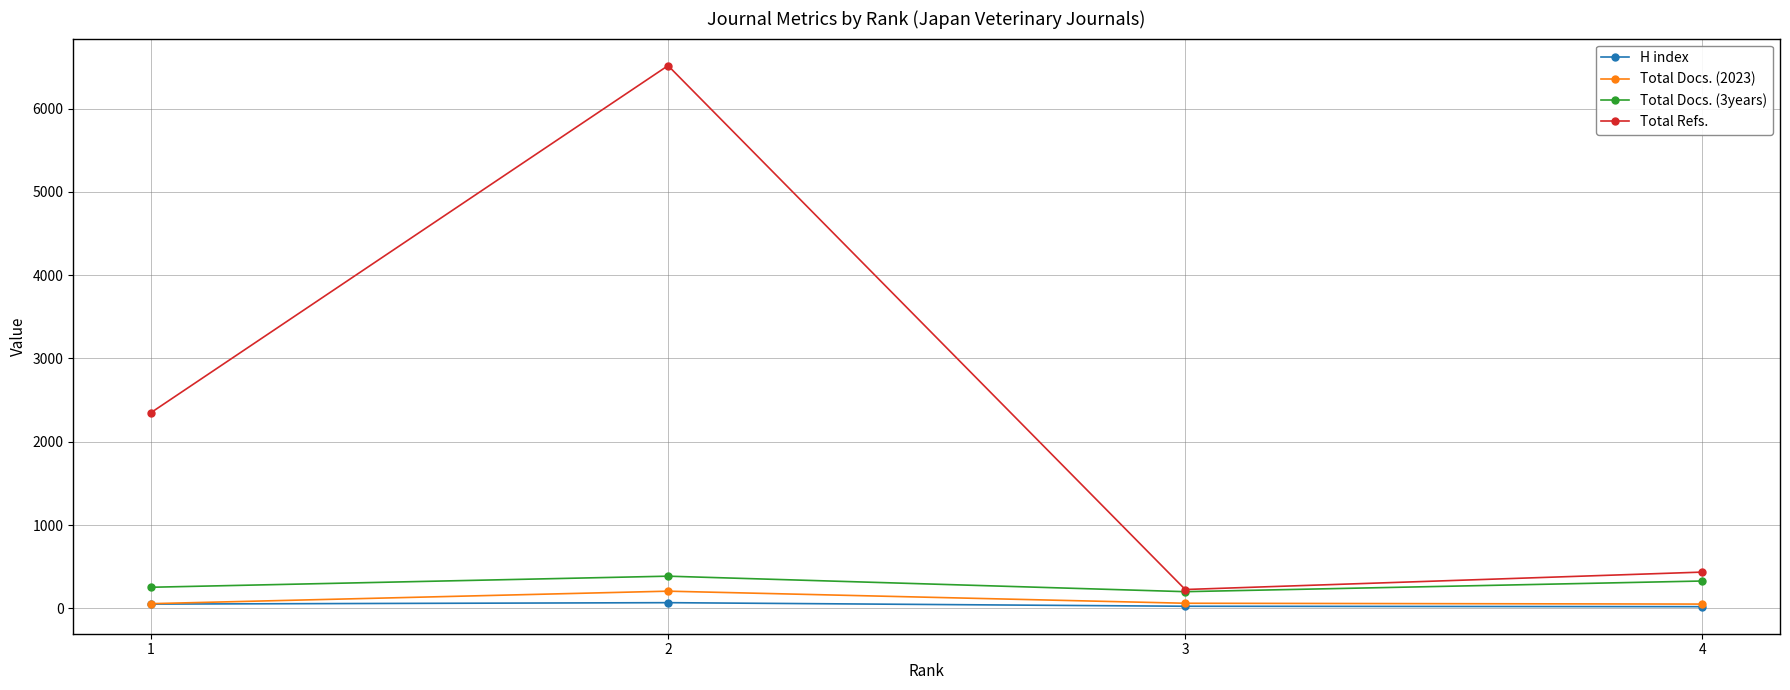

The value of Total Refs. at 4 is 436. True or false?

True